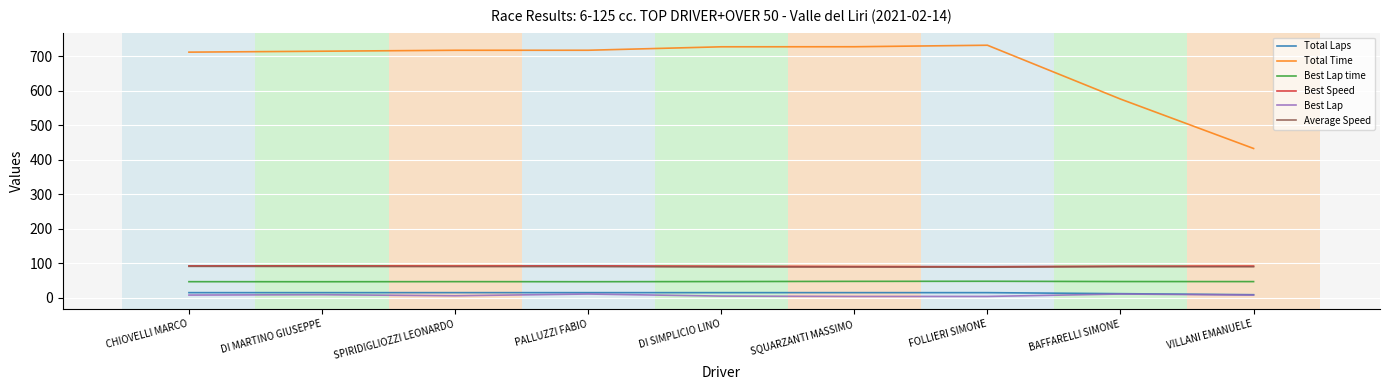

What are all the series names shown in the legend?

Total Laps, Total Time, Best Lap time, Best Speed, Best Lap, Average Speed